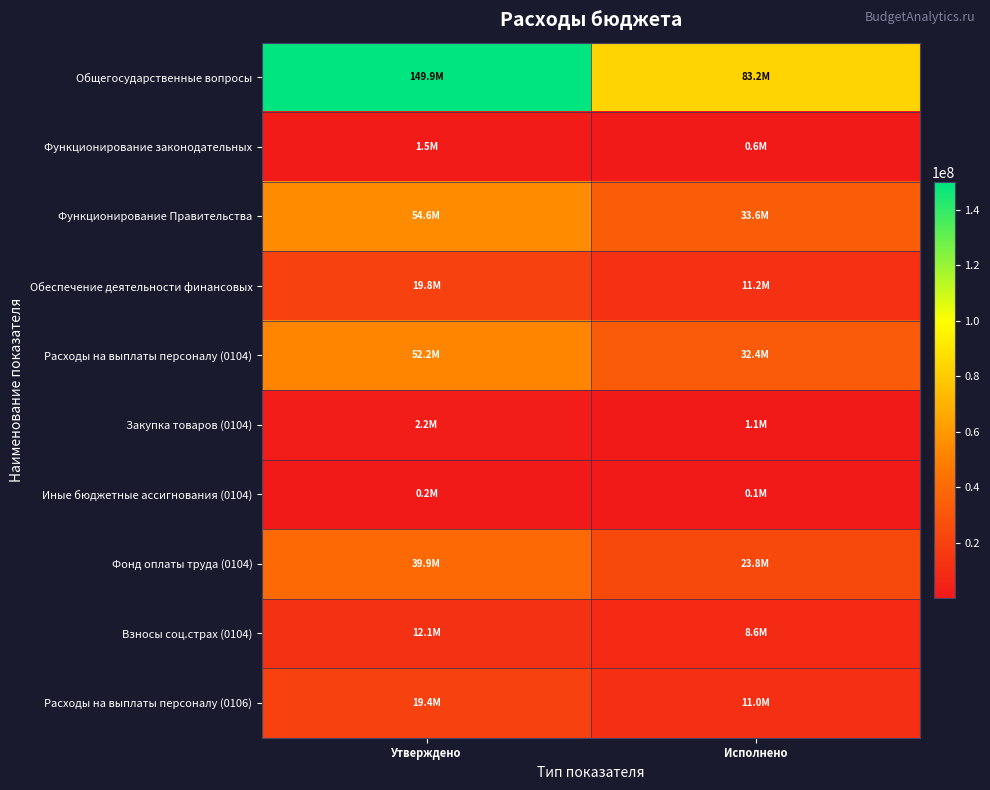

What is the total value across all series at Утверждено?

351788299.1